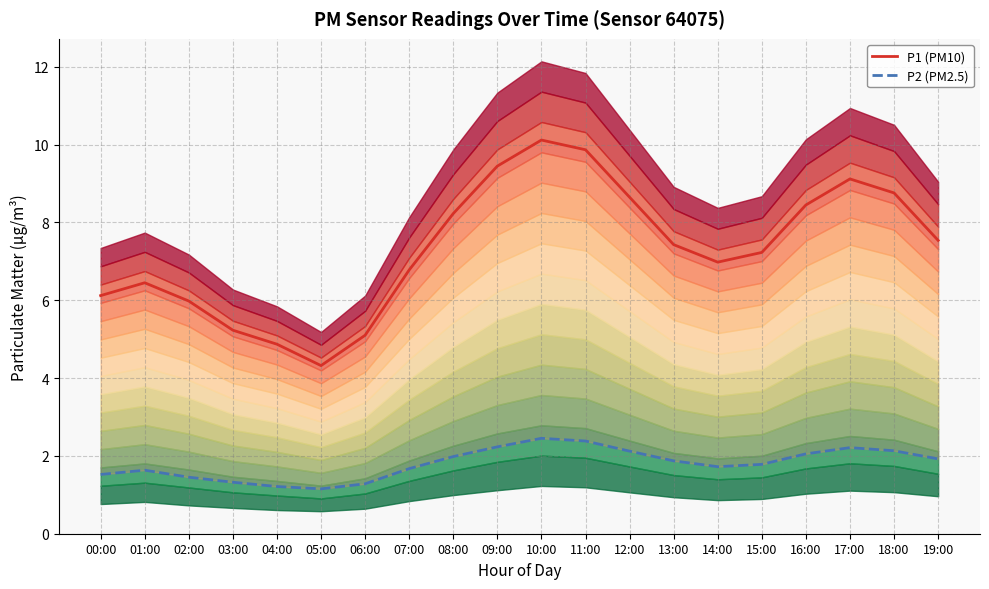

The value of P1 (PM10) at 19:00 is 7.5. True or false?

True